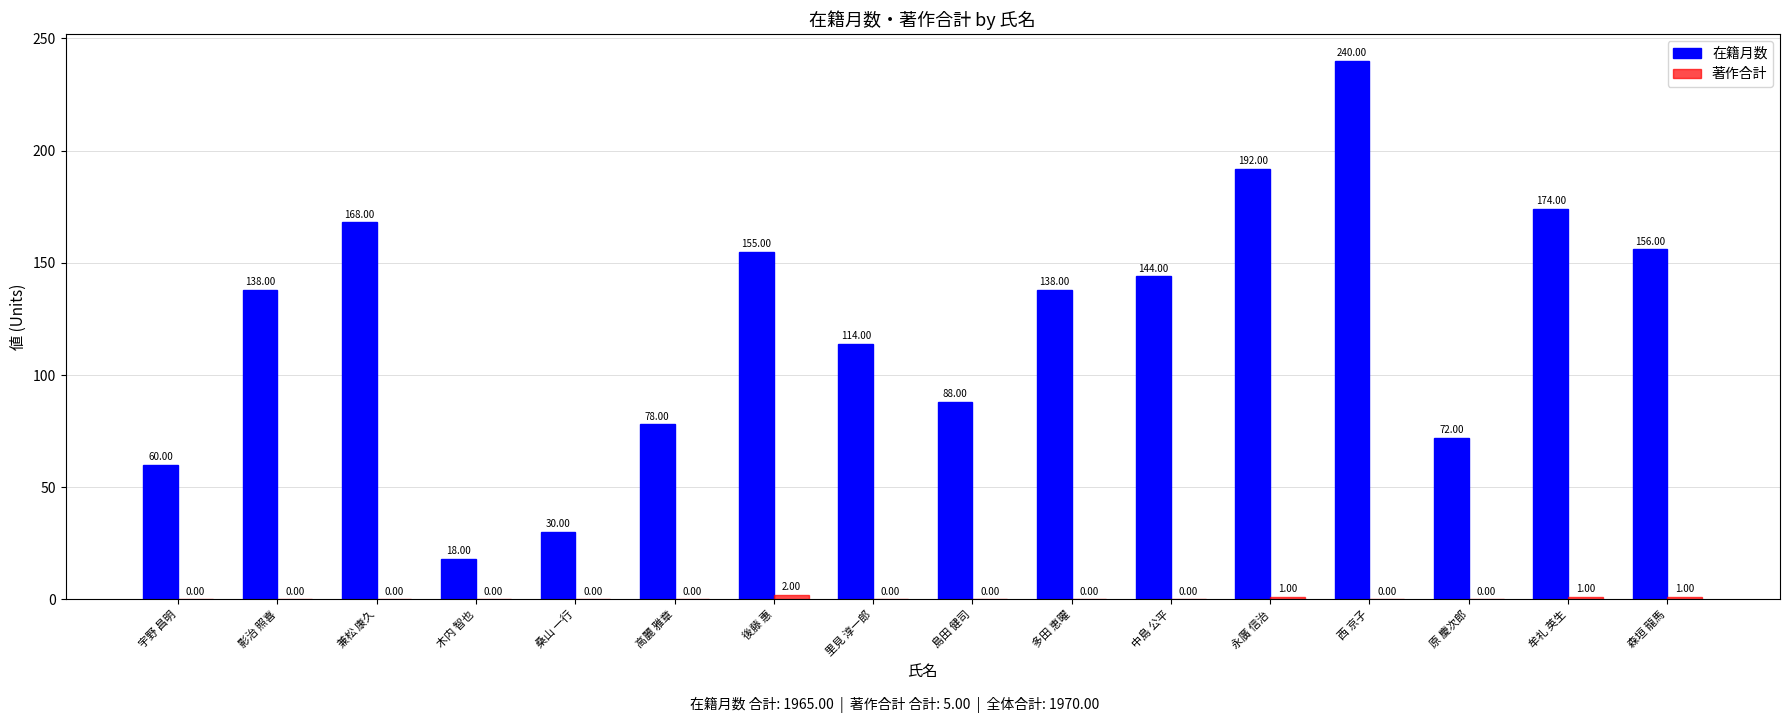

Which series changed the most between 後藤 惠 and 多田 恵曜?

在籍月数